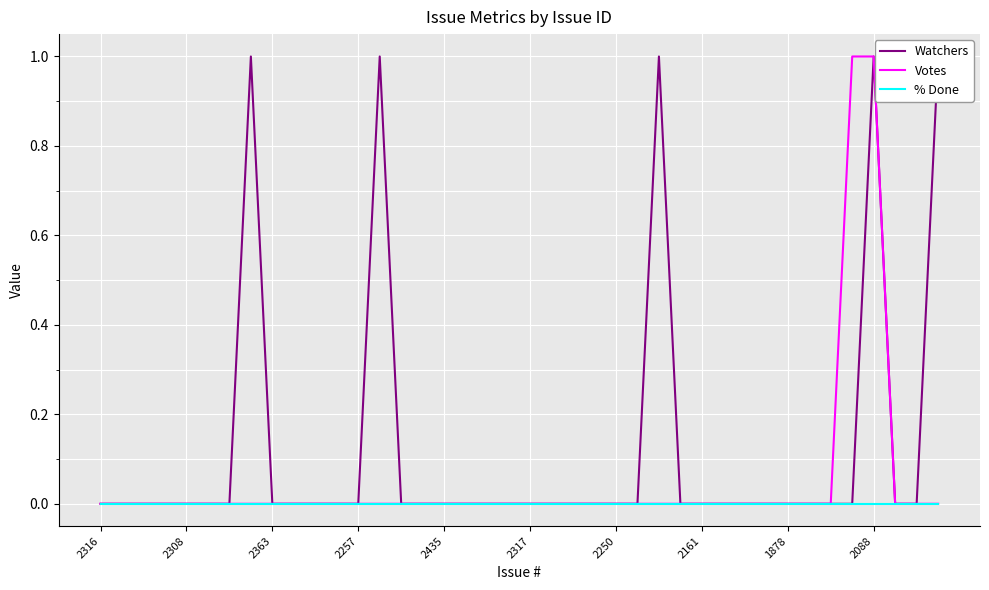

Reading right to left, extract all data points from this chart.

Watchers: 1	0	0	1	0	0	0	0	0	0	0	0	0	1	0	0	0	0	0	0	0	0	0	0	0	0	1	0	0	0	0	0	1	0	0	0	0	0	0	0
Votes: 0	0	0	1	1	0	0	0	0	0	0	0	0	0	0	0	0	0	0	0	0	0	0	0	0	0	0	0	0	0	0	0	0	0	0	0	0	0	0	0
% Done: 0	0	0	0	0	0	0	0	0	0	0	0	0	0	0	0	0	0	0	0	0	0	0	0	0	0	0	0	0	0	0	0	0	0	0	0	0	0	0	0